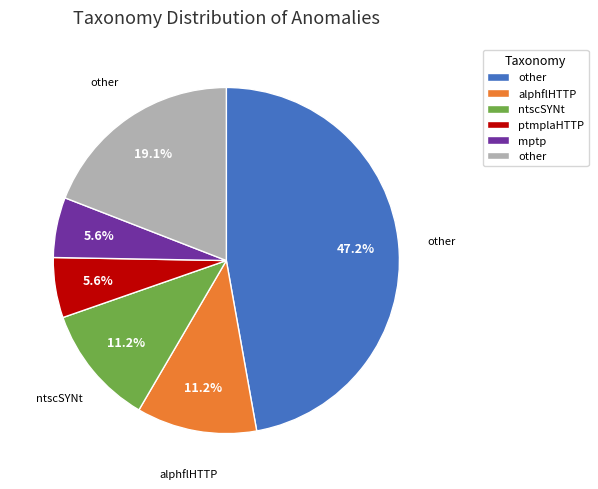

To the nearest percent, what is the average slice percentage?

17%